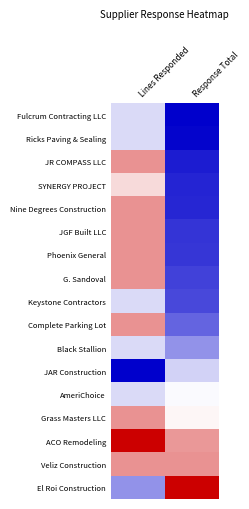

Rank the series by their maximum value, from lowest to highest.

JAR Construction, Fulcrum Contracting LLC, Ricks Paving & Sealing, Keystone Contractors, Black Stallion, AmeriChoice, SYNERGY PROJECT, JR COMPASS LLC, Nine Degrees Construction, JGF Built LLC, Phoenix General, G. Sandoval, Complete Parking Lot, Grass Masters LLC, Veliz Construction, ACO Remodeling, El Roi Construction